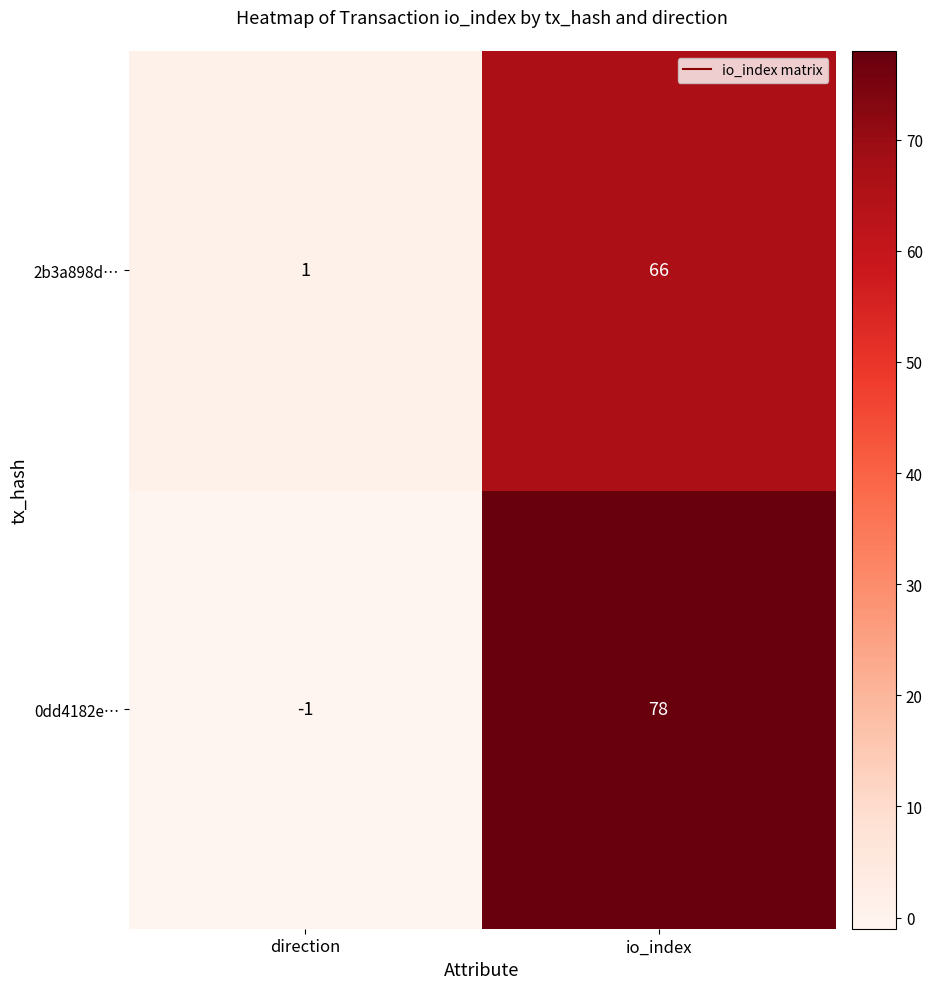

Between direction and io_index, which series saw the biggest shift?

0dd4182e…